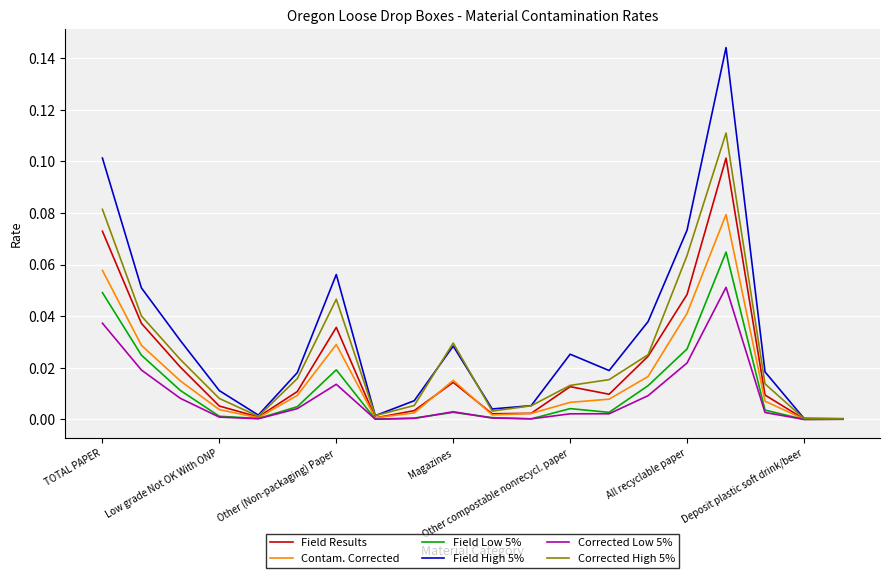

List the series in order of their peak value, highest first.

Field High 5%, Corrected High 5%, Field Results, Contam. Corrected, Field Low 5%, Corrected Low 5%